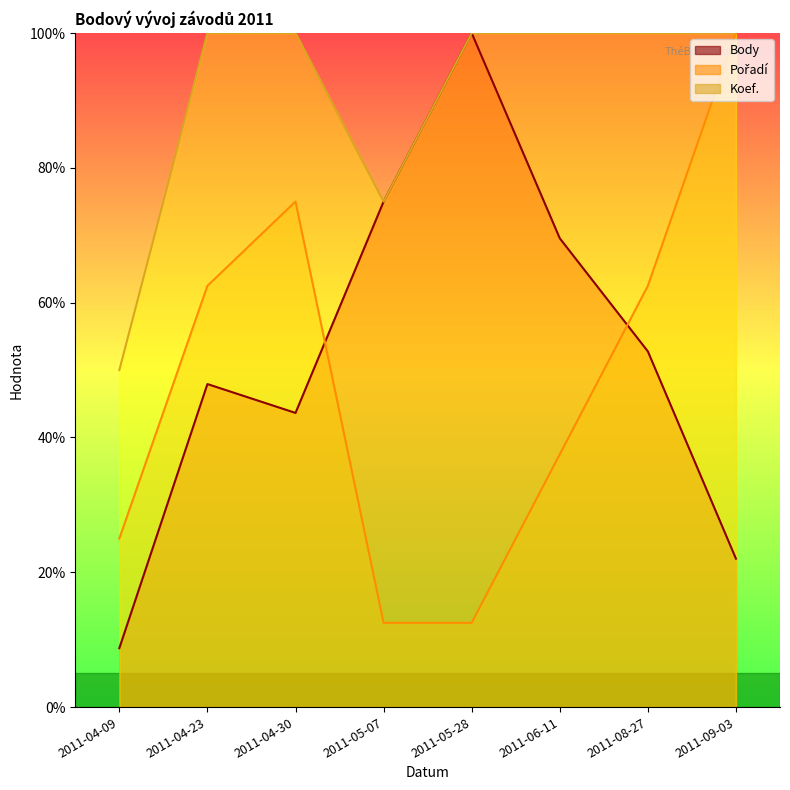

True or false: Pořadí (line) has a value of 37.5 at 2011-06-11.

True